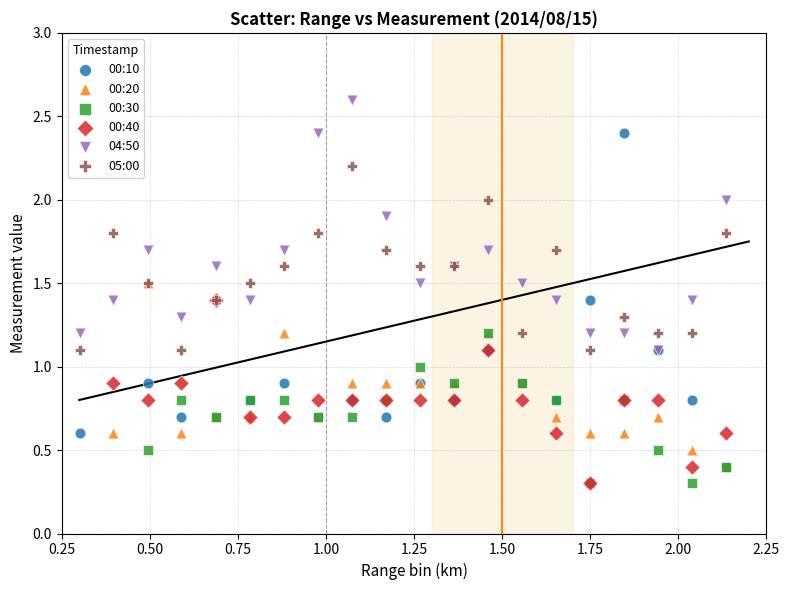

Which series contains the highest Y value?

04:50